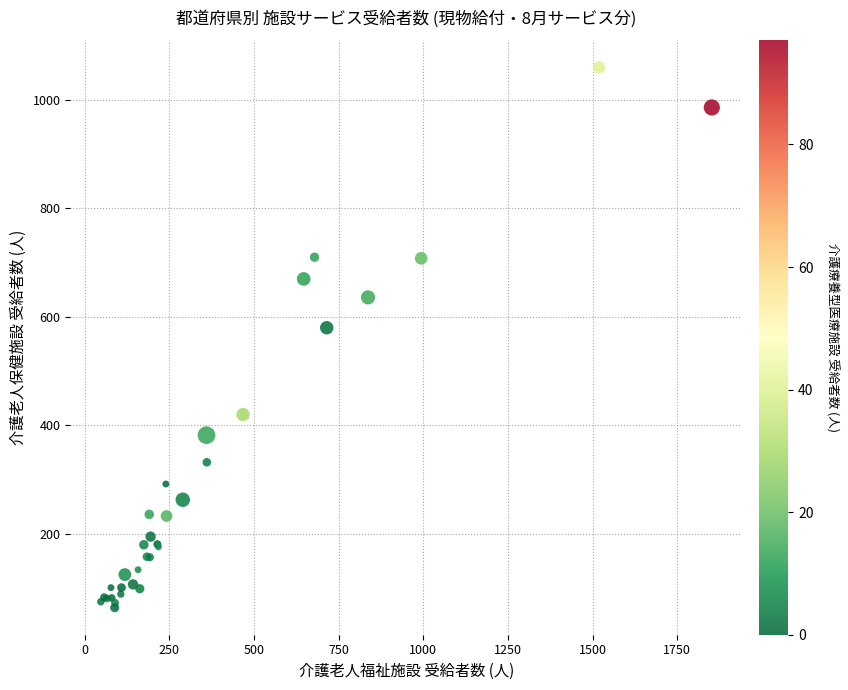

What Y value in the scatter plot is closest to 562?

580